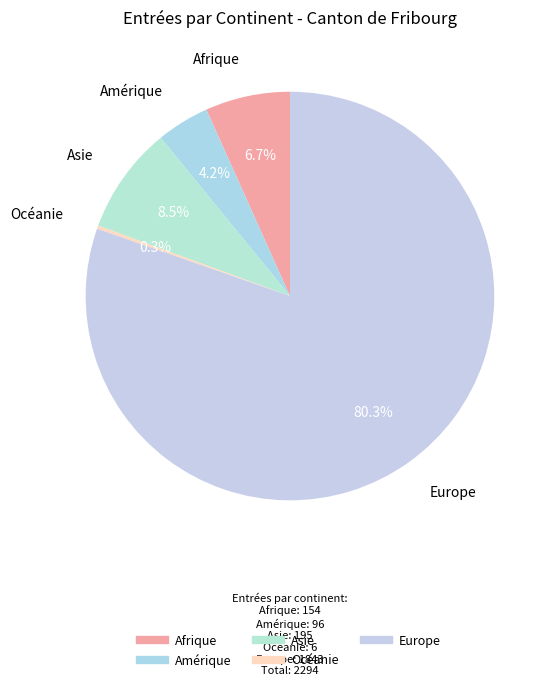

Which category has the biggest portion of the pie?

Europe